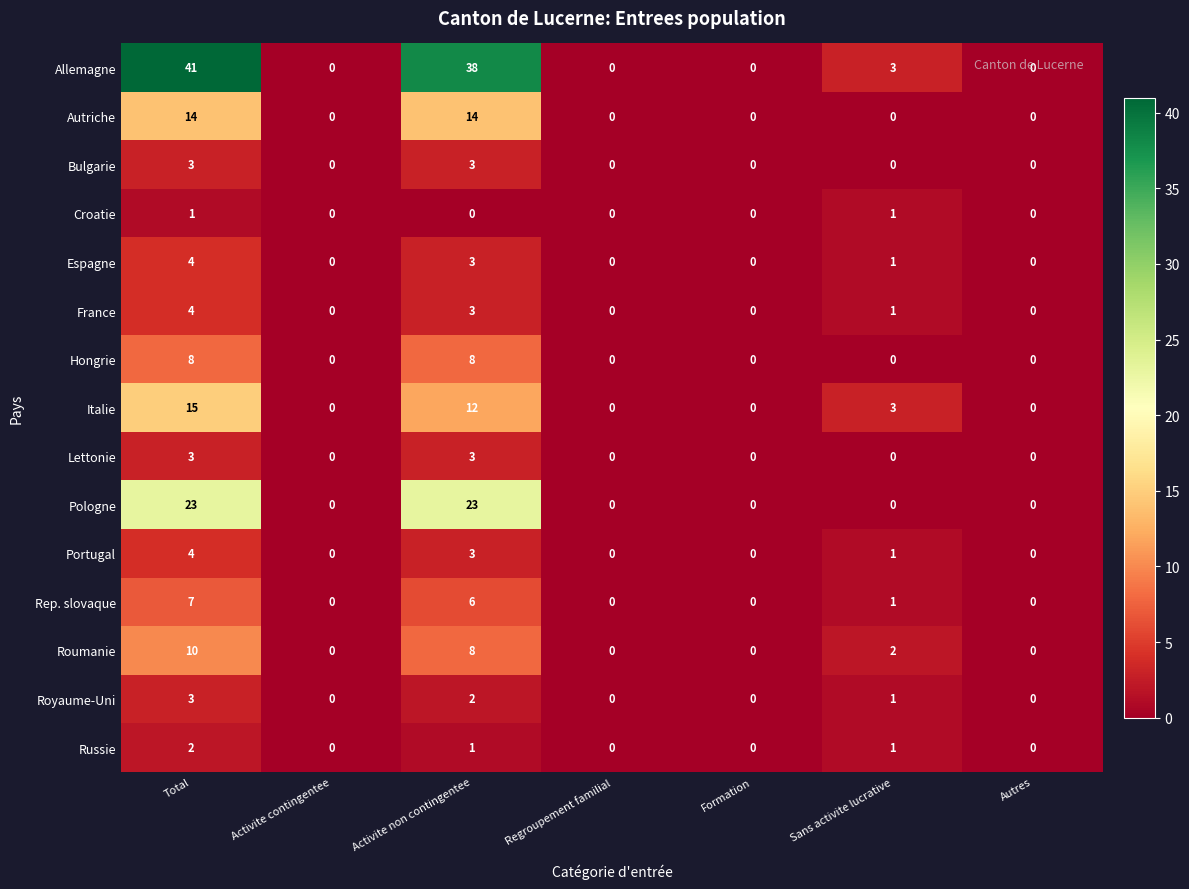

Which series changed the most between Activite contingentee and Activite non contingentee?

Allemagne